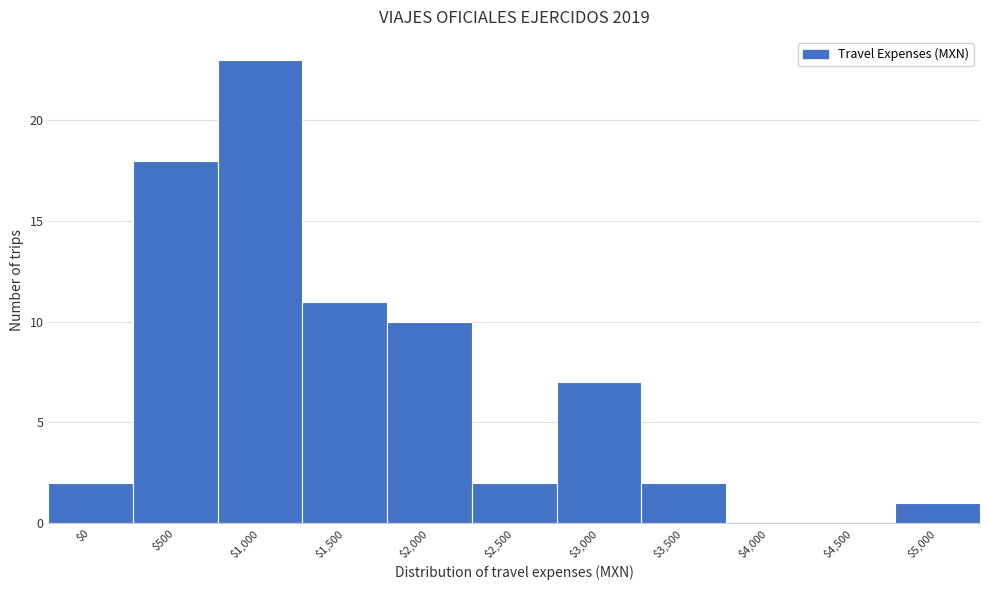

At which category does the chart reach its peak across all series?

$1,000